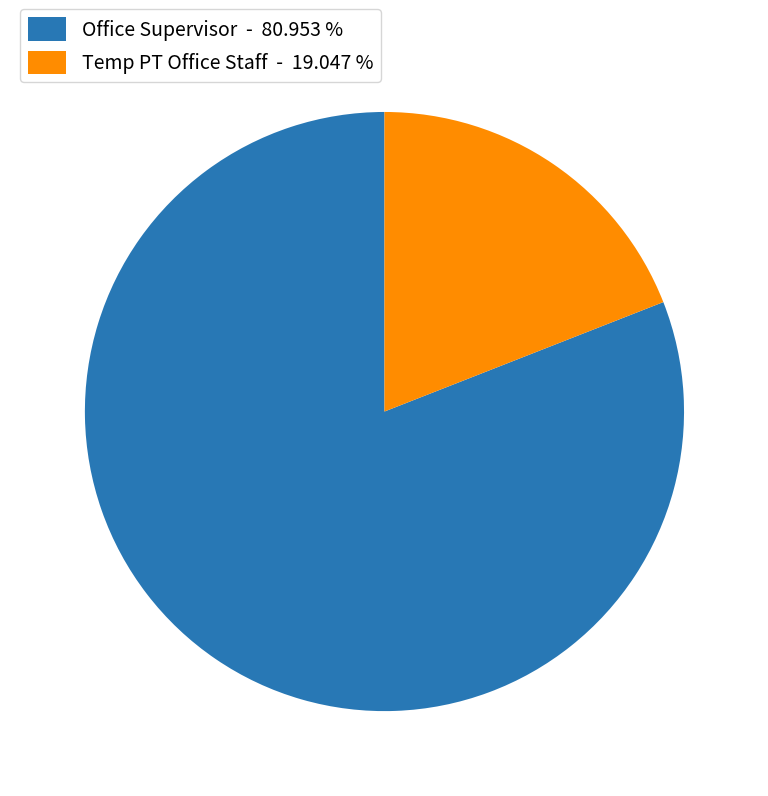

What is the ratio of the value at Office Supervisor - 80.953 % to the value at Temp PT Office Staff - 19.047 %?

4.3